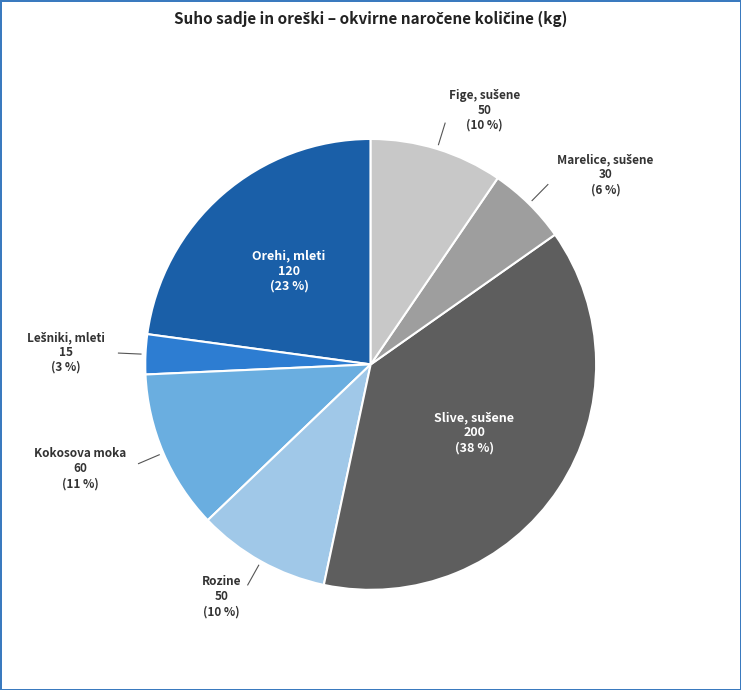

Is there a majority slice in this chart?

No